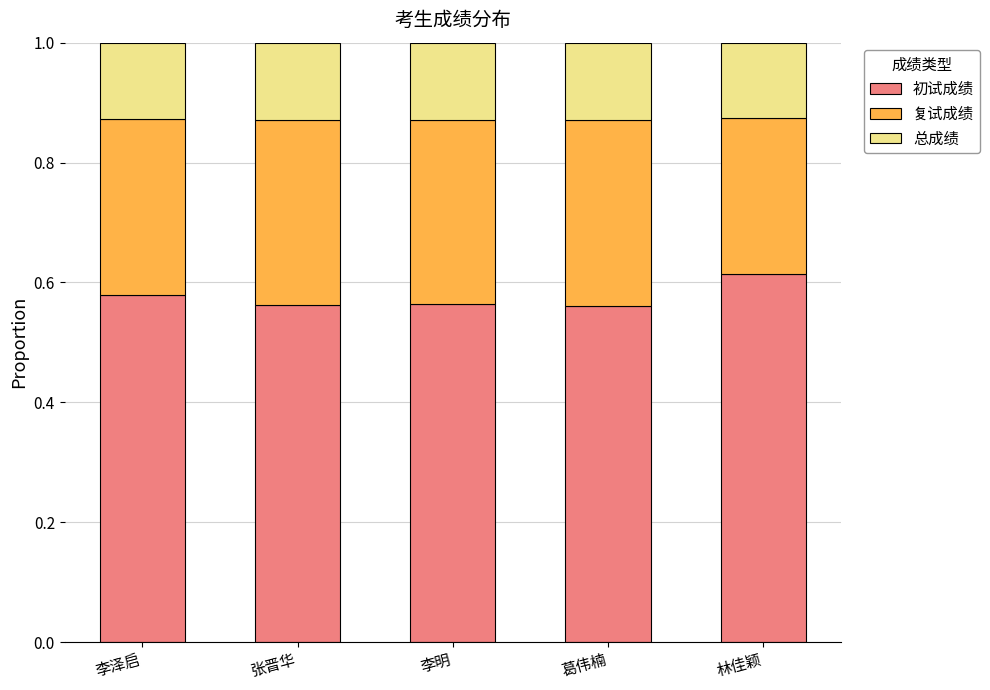

At which label does 初试成绩 reach its peak?

林佳颖